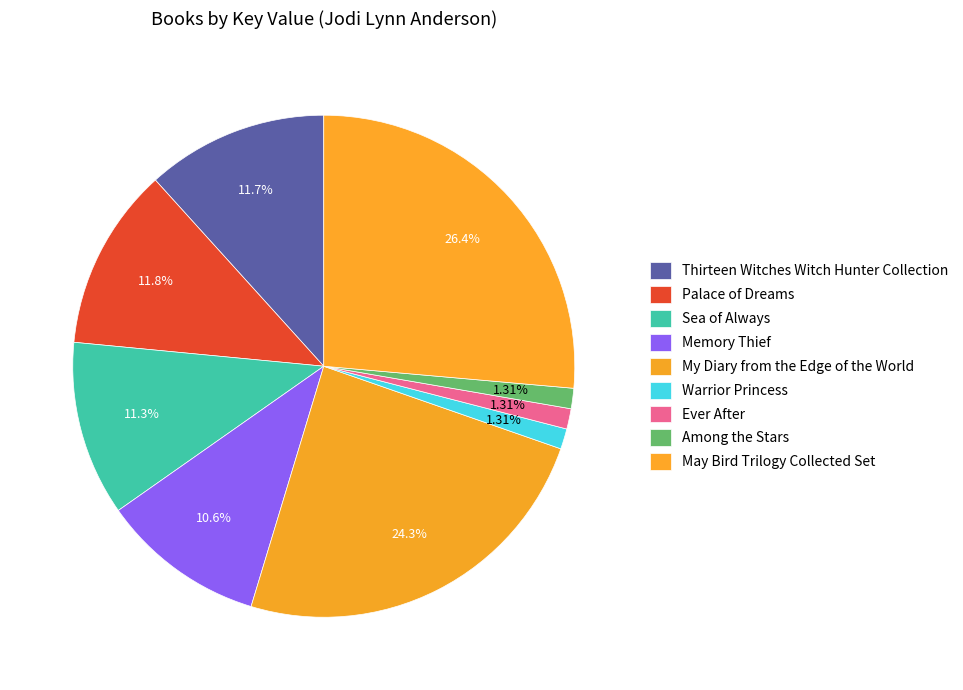

How many segments does this pie chart have?

9